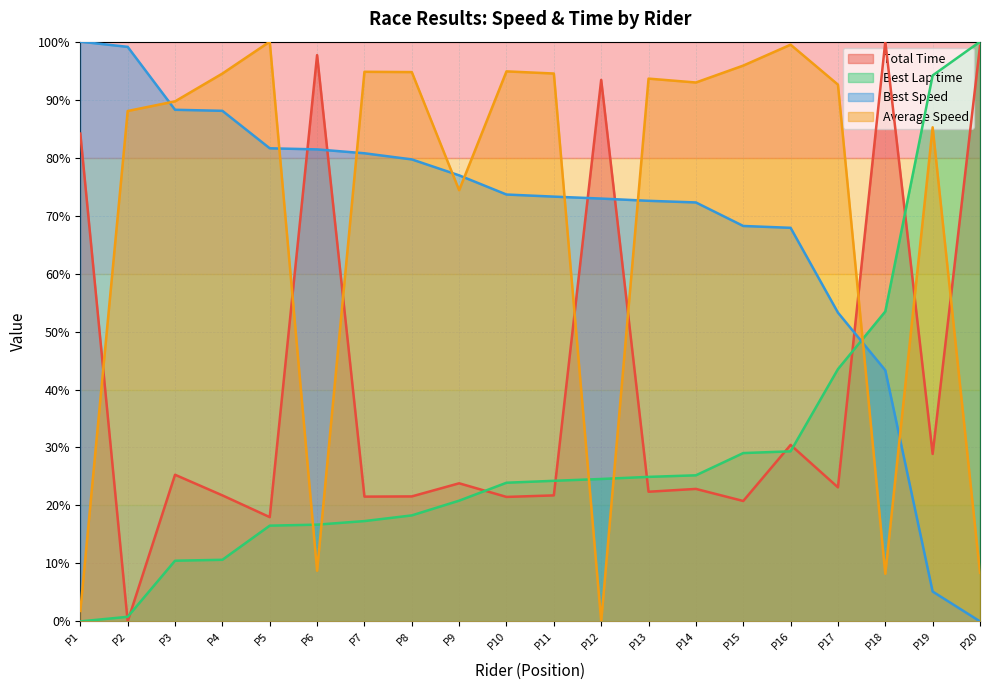

Where do Best Speed and Average Speed first cross each other?

P2 and P3